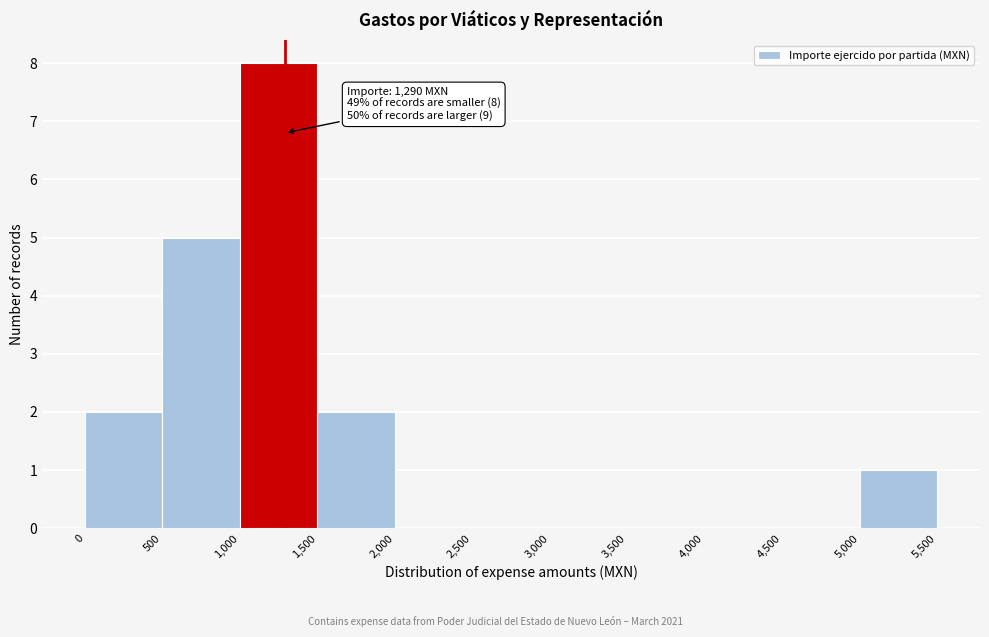

Over which range of the x-axis is the bar tallest?

1,000 to 1,500